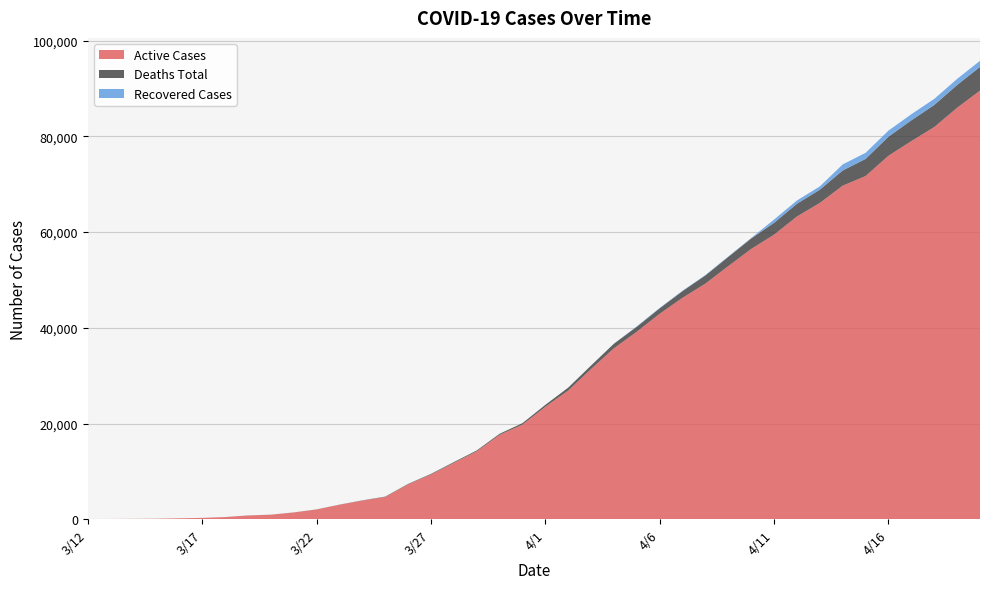

Reading left to right, transcribe all the data shown in this chart.

Active Cases: 3/12=30	3/13=53	3/14=73	3/15=103	3/16=188	3/17=282	3/18=451	3/19=785	3/20=943	3/21=1407	3/22=2032	3/23=3021	3/24=3895	3/25=4657	3/26=7288	3/27=9349	3/28=11781	3/29=14183	3/30=17628	3/31=19767	4/1=23492	4/2=26886	4/3=31389	4/4=35724	4/5=39184	4/6=42939	4/7=46277	4/8=49246	4/9=52899	4/10=56486	4/11=59466	4/12=63265	4/13=66101	4/14=69700	4/15=71718	4/16=75956	4/17=79014	4/18=81952	4/19=85980	4/20=89563
Deaths Total: 3/12=1	3/13=1	3/14=1	3/15=2	3/16=2	3/17=3	3/18=5	3/19=10	3/20=12	3/21=18	3/22=23	3/23=31	3/24=50	3/25=71	3/26=93	3/27=124	3/28=161	3/29=185	3/30=227	3/31=306	4/1=406	4/2=612	4/3=736	4/4=962	4/5=1043	4/6=1141	4/7=1400	4/8=1708	4/9=1930	4/10=2193	4/11=2477	4/12=2666	4/13=2772	4/14=3181	4/15=3579	4/16=3988	4/17=4353	4/18=4613	4/19=4763	4/20=4961
Recovered Cases: 3/12=0	3/13=0	3/14=0	3/15=0	3/16=0	3/17=0	3/18=0	3/19=0	3/20=0	3/21=0	3/22=0	3/23=0	3/24=0	3/25=0	3/26=0	3/27=0	3/28=0	3/29=0	3/30=0	3/31=0	4/1=0	4/2=0	4/3=0	4/4=0	4/5=92	4/6=92	4/7=92	4/8=92	4/9=92	4/10=92	4/11=682	4/12=682	4/13=682	4/14=1271	4/15=1271	4/16=1271	4/17=1271	4/18=1271	4/19=1271	4/20=1271